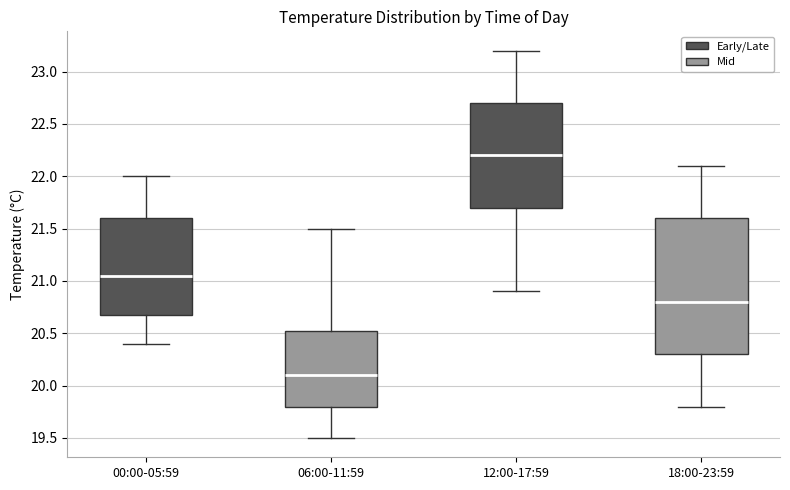

Comparing the boxes themselves (not the whiskers), which one is the tallest?

18:00-23:59